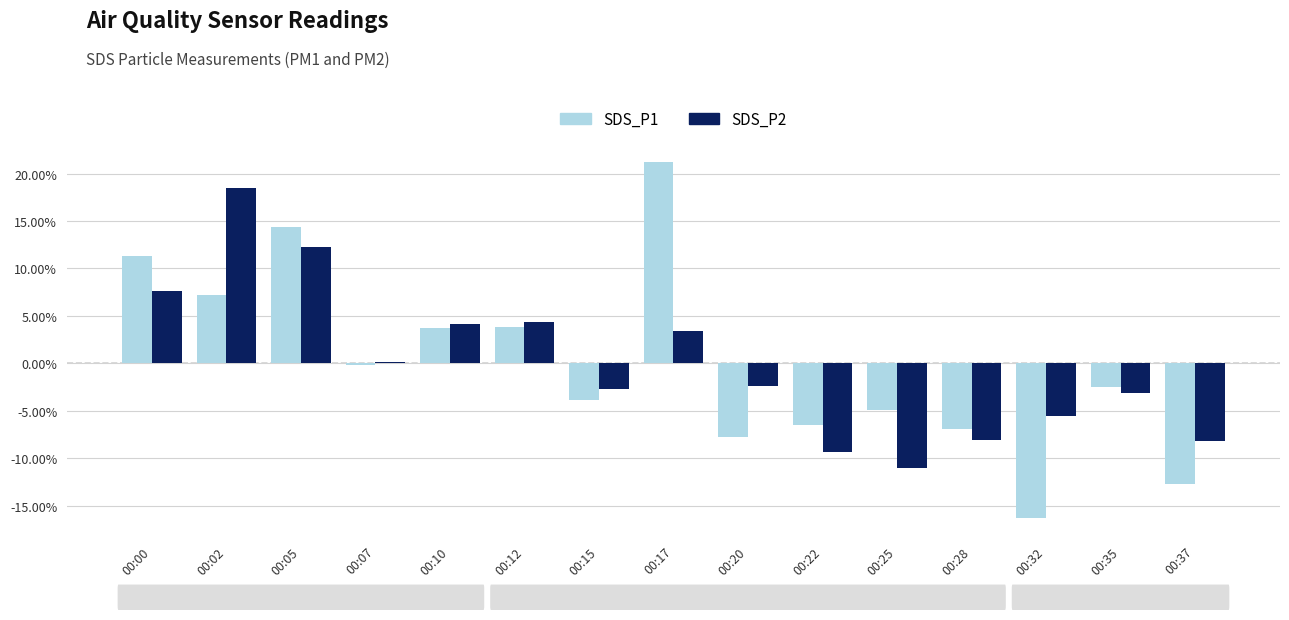

What is the difference between the highest and lowest values at 00:32?

0.1